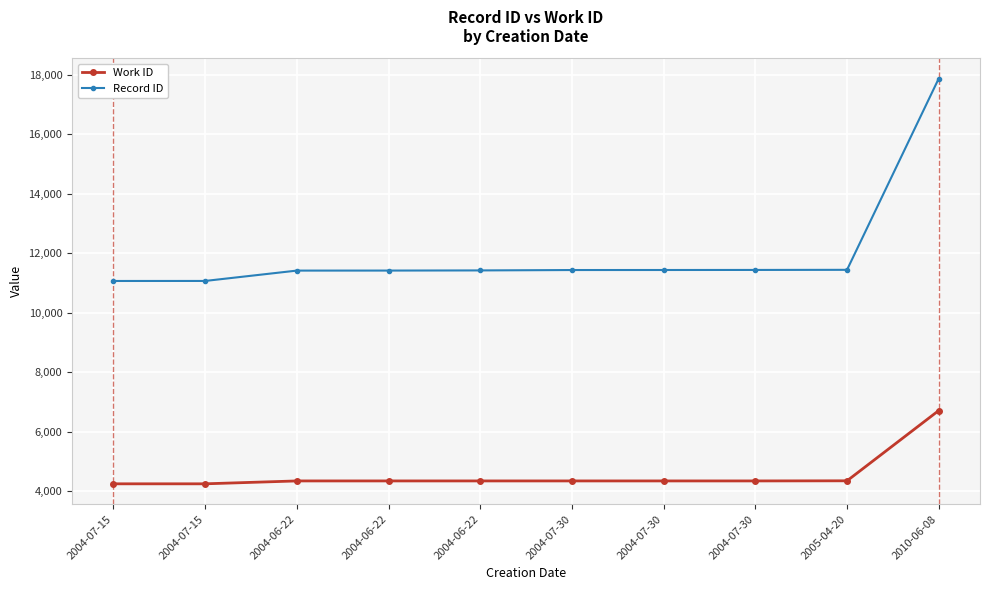

At how many categories does at least one series exceed 12414?

1